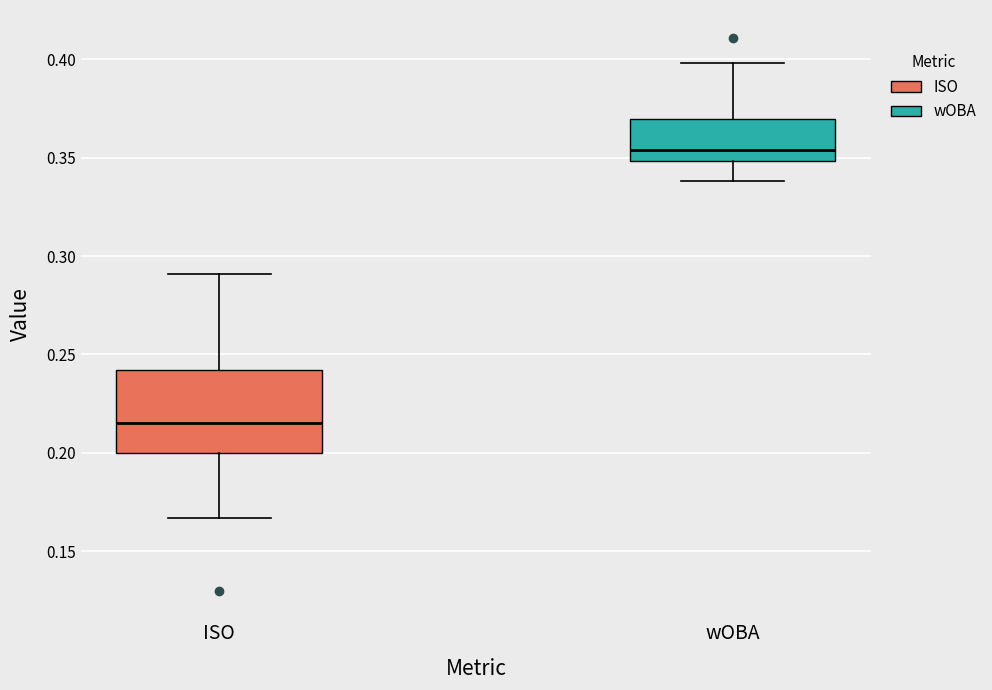

Reading left to right, read every box against the y-axis: the position of its median line, the range the box covers, and the ends of its whiskers. The values are not printed on the chart, so give them approximately, as read against the axis.

ISO: median 0.215, box 0.200 to 0.240, whiskers 0.165 to 0.290
wOBA: median 0.355, box 0.350 to 0.370, whiskers 0.340 to 0.400